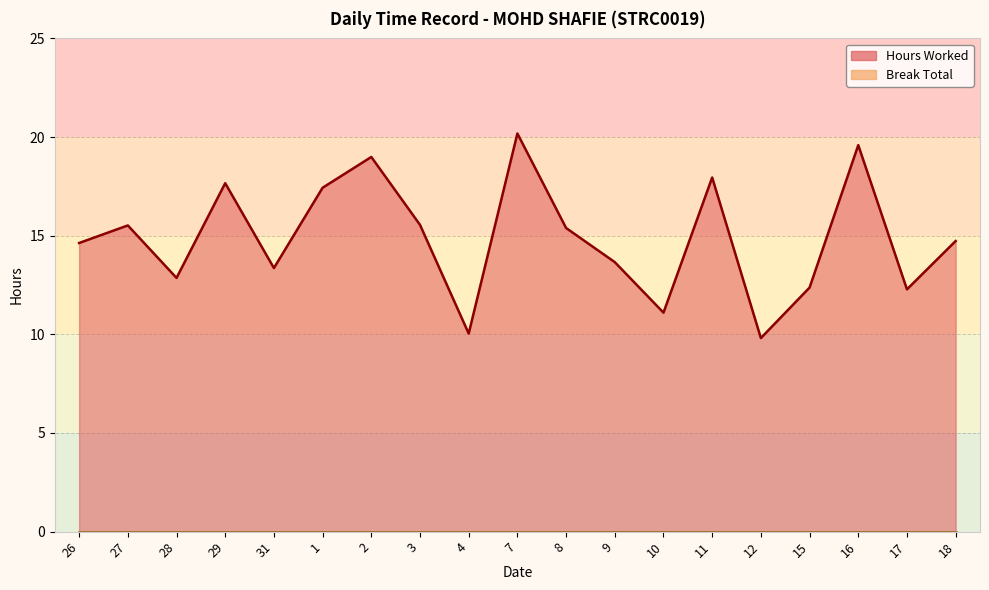

What is the difference between the maximum and second lowest values?

10.1